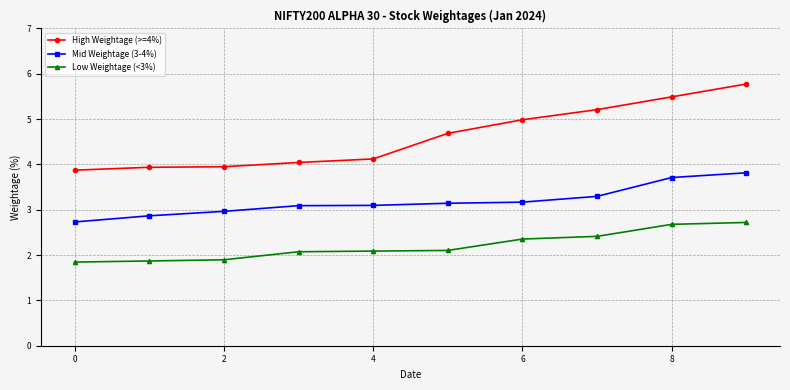

List the series in order of their peak value, highest first.

High Weightage (>=4%), Mid Weightage (3-4%), Low Weightage (<3%)